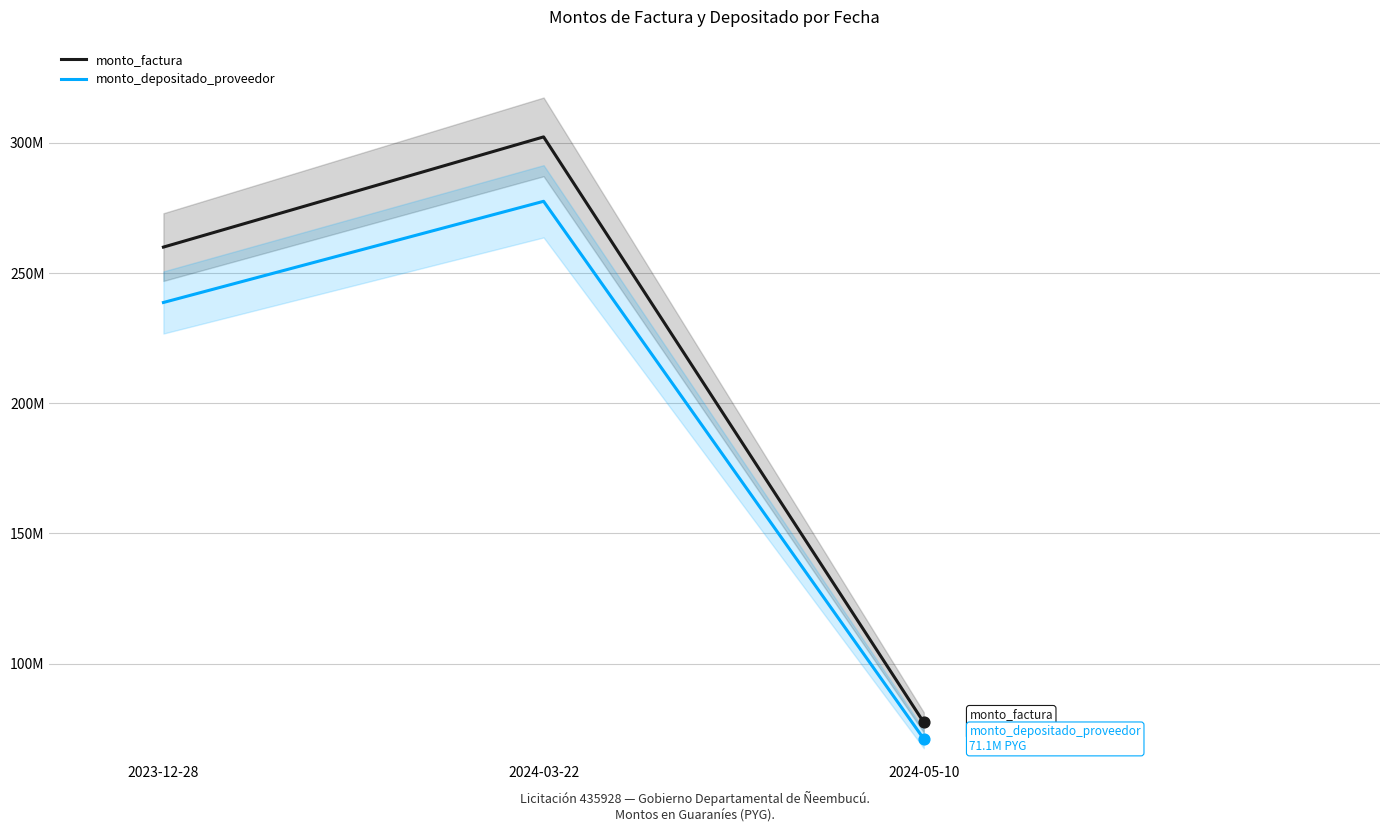

Which series has the largest total across all categories?

monto_factura